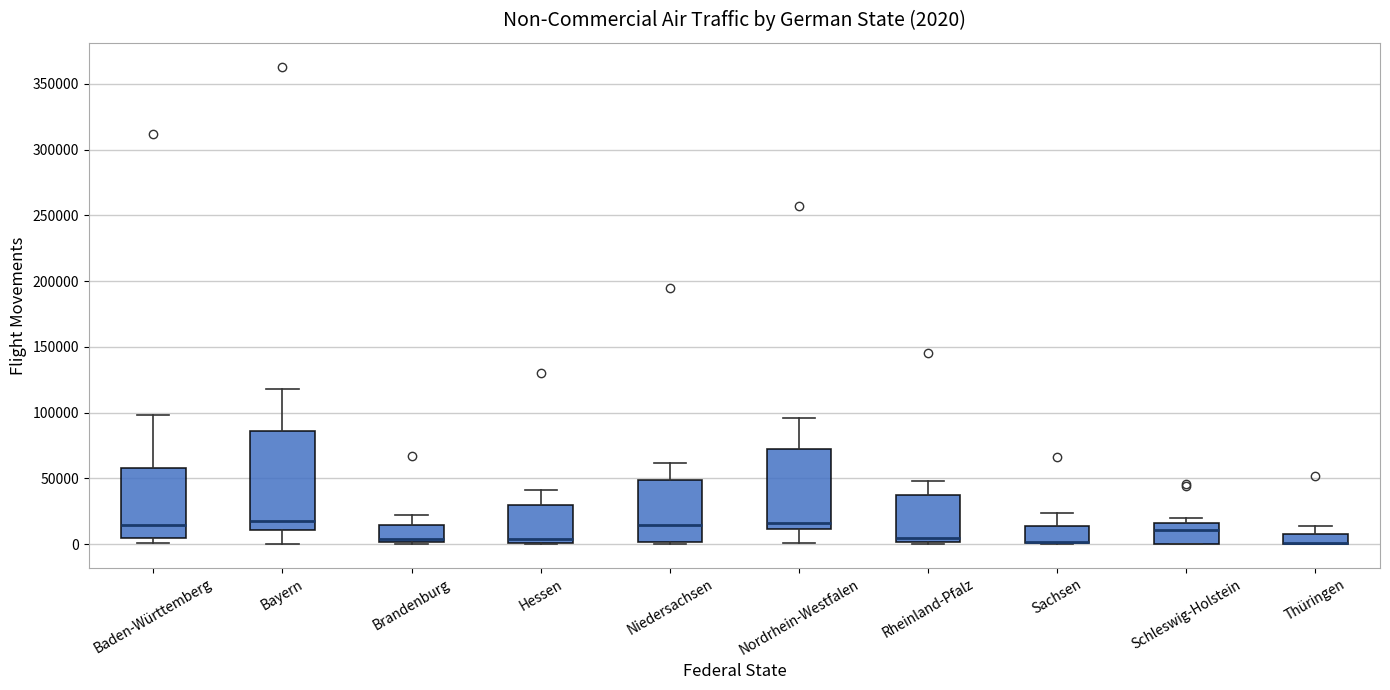

Which box is the tallest, from its lower edge to its upper edge?

Bayern